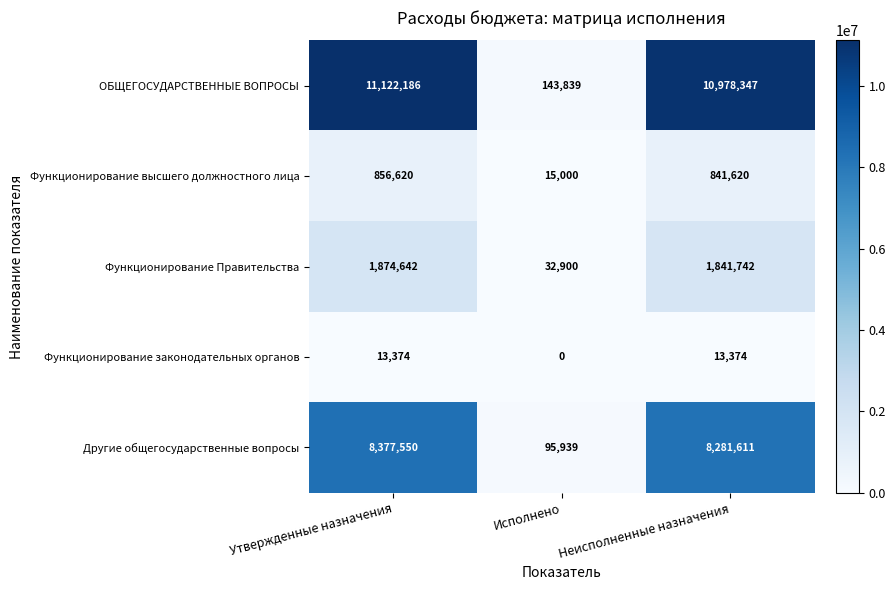

Rank the series by their maximum value, from lowest to highest.

Функционирование законодательных органов, Функционирование высшего должностного лица, Функционирование Правительства, Другие общегосударственные вопросы, ОБЩЕГОСУДАРСТВЕННЫЕ ВОПРОСЫ